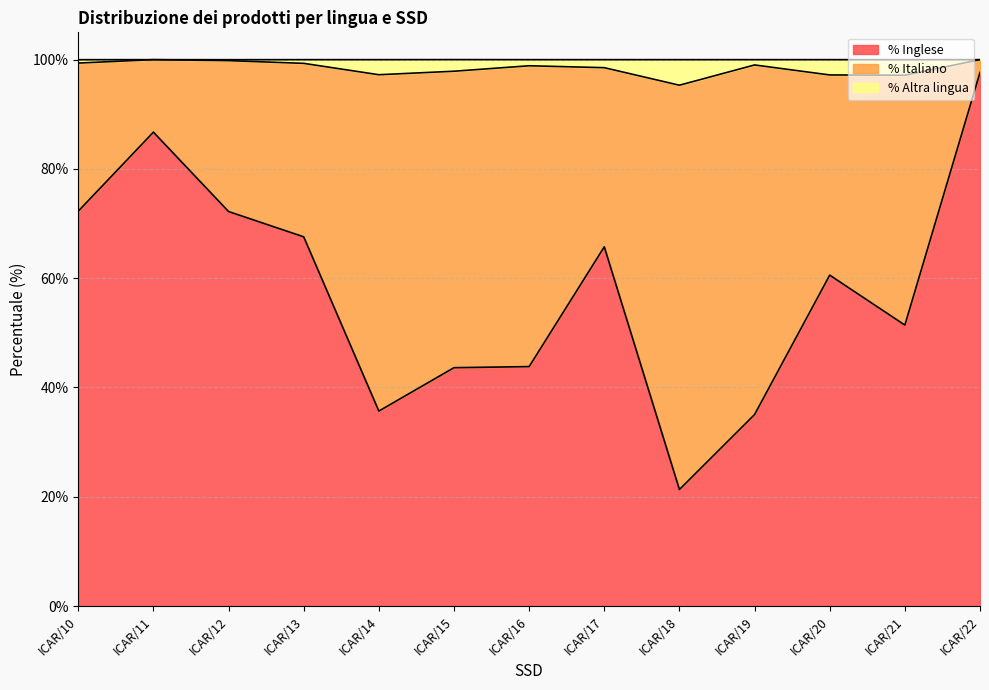

What is the average value of the % Inglese series?

58.0